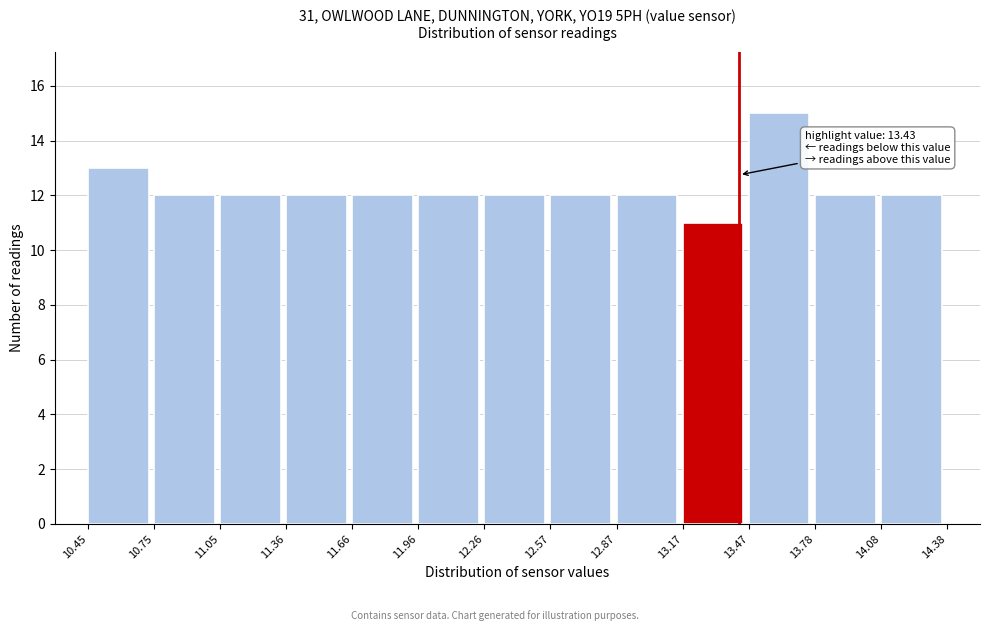

Which range on the x-axis has the tallest bar?

13.47 to 13.78